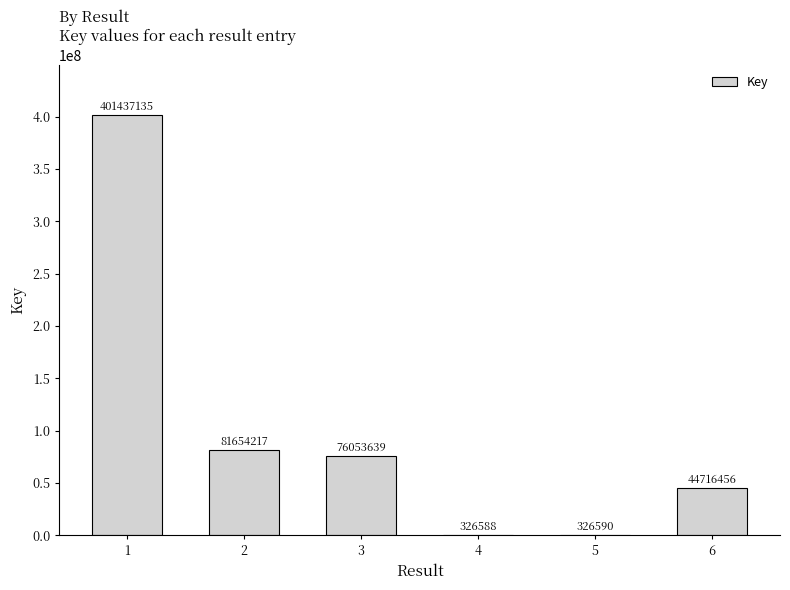

What is the maximum value shown in the chart?

401437135